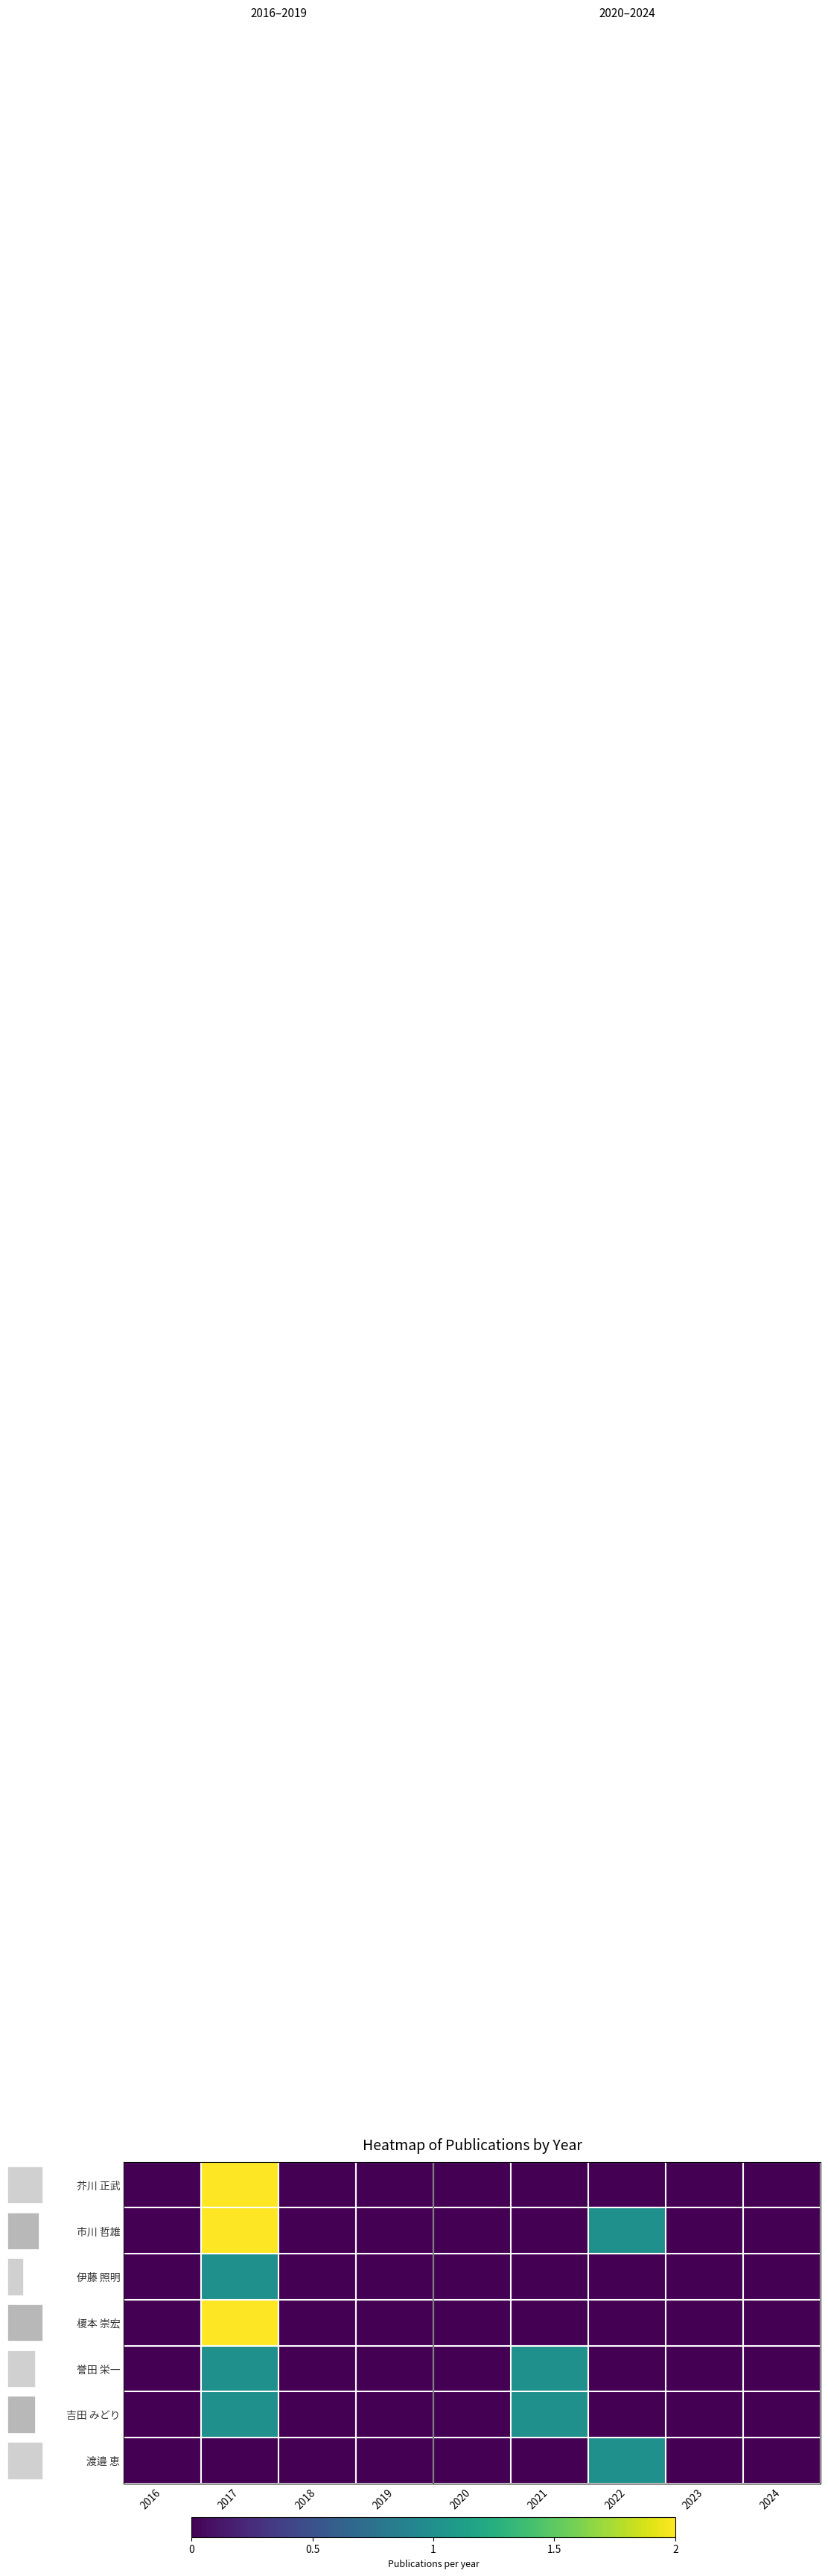

Count the 芥川 正武 values in the range 0 to 1.

8